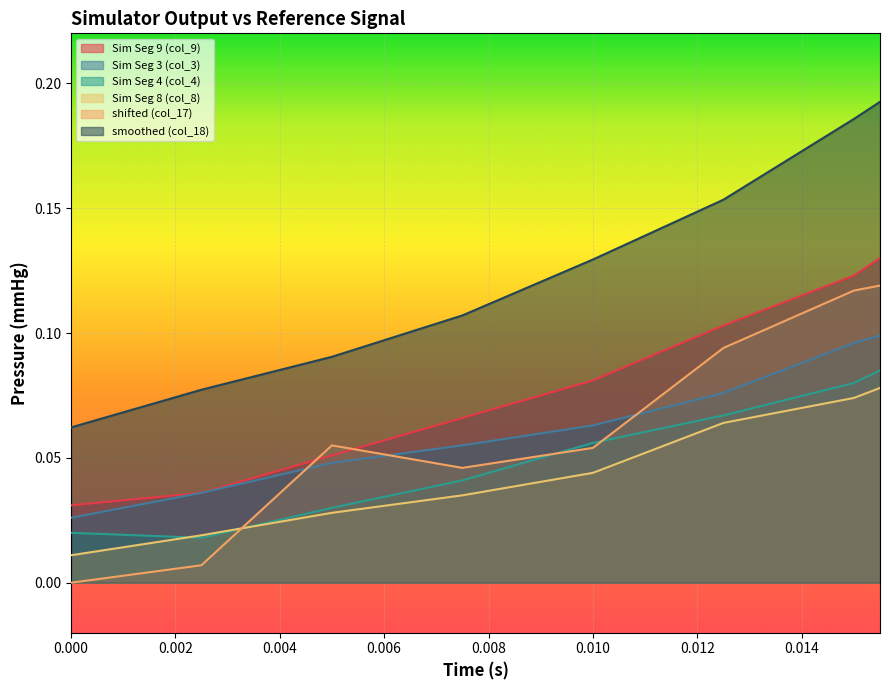

What is the label of the 3rd point from the left?

0.005